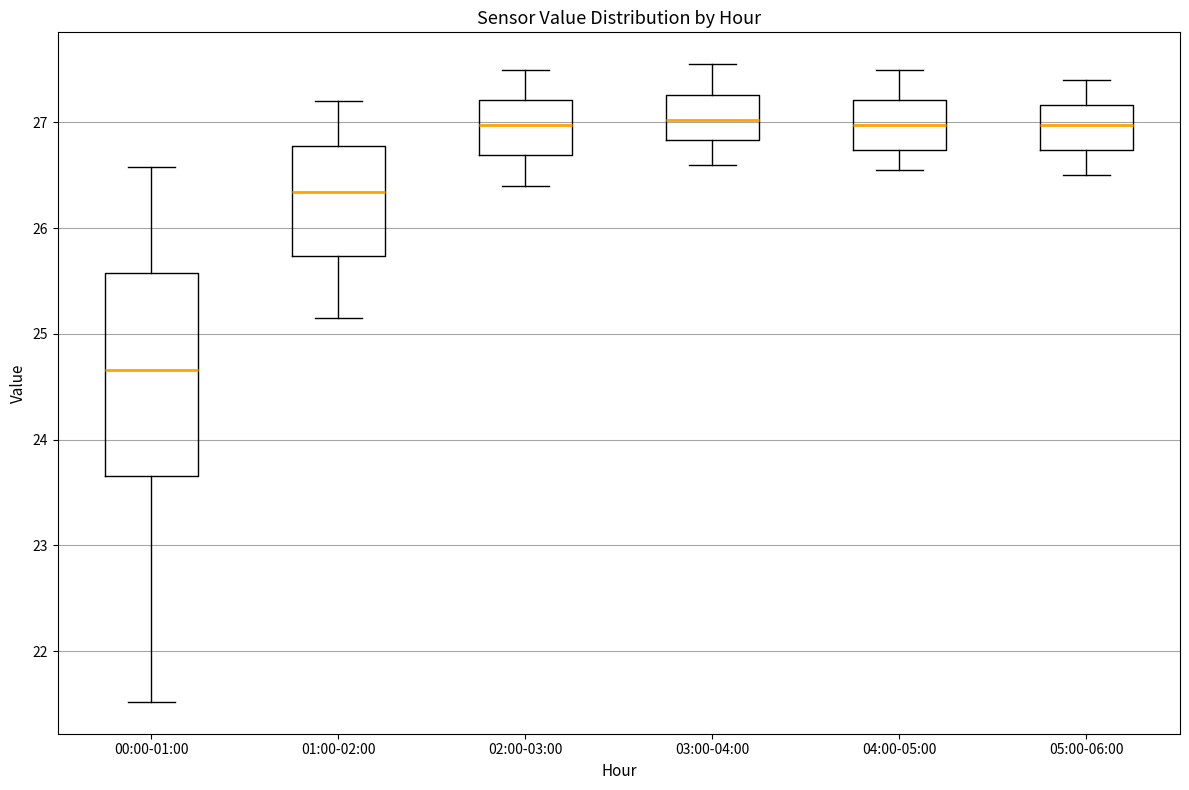

Where does the median line of the box for 03:00-04:00 sit on the y-axis? The values are not printed on the chart, so give them approximately, as read against the axis.

27.0